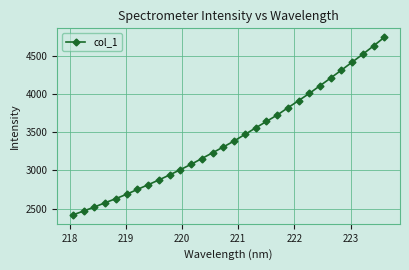

What is the value of the 12th point from the left?

3080.9